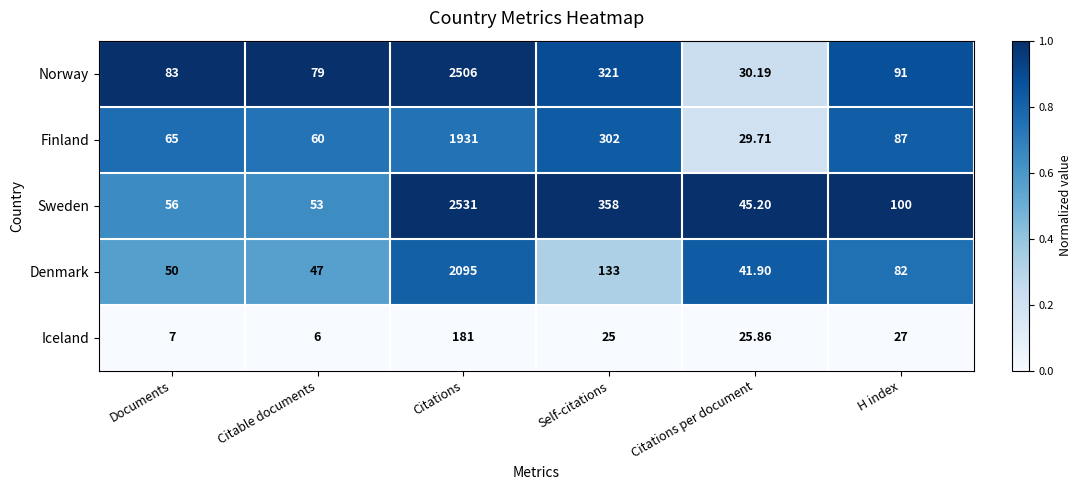

Which series has the largest total across all categories?

Sweden